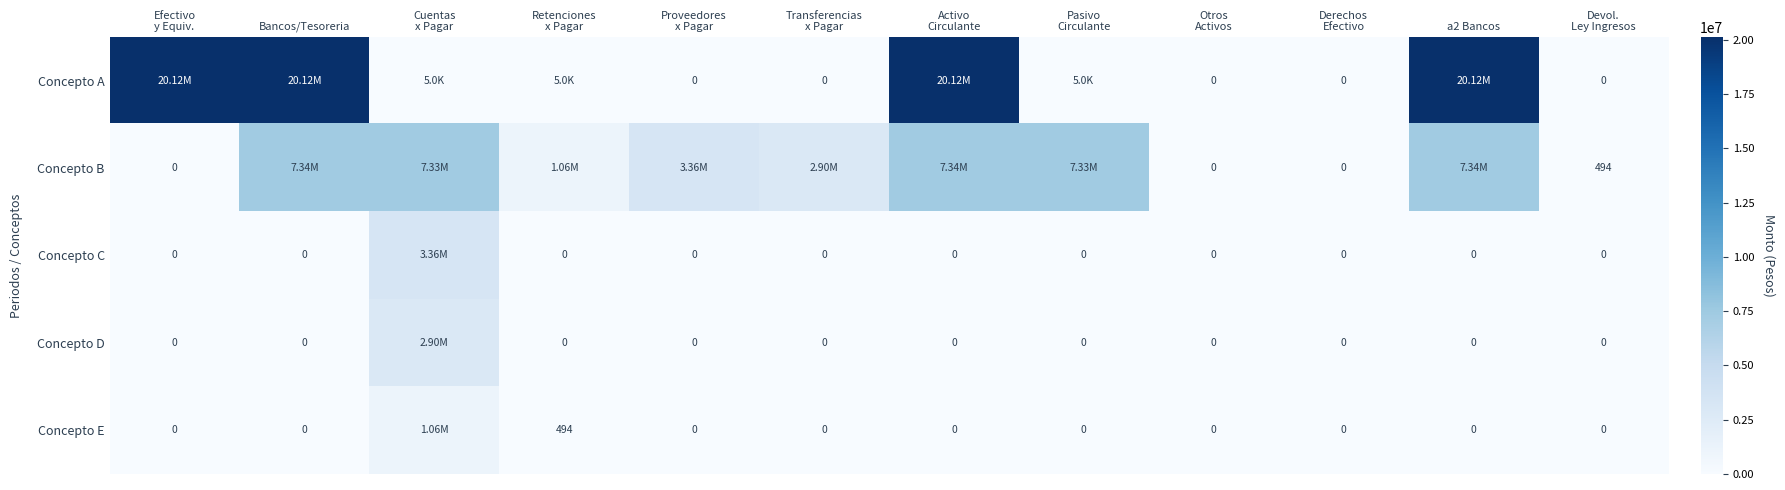

Is it true that Concepto D equals 0.1 at Pasivo Circulante?

False